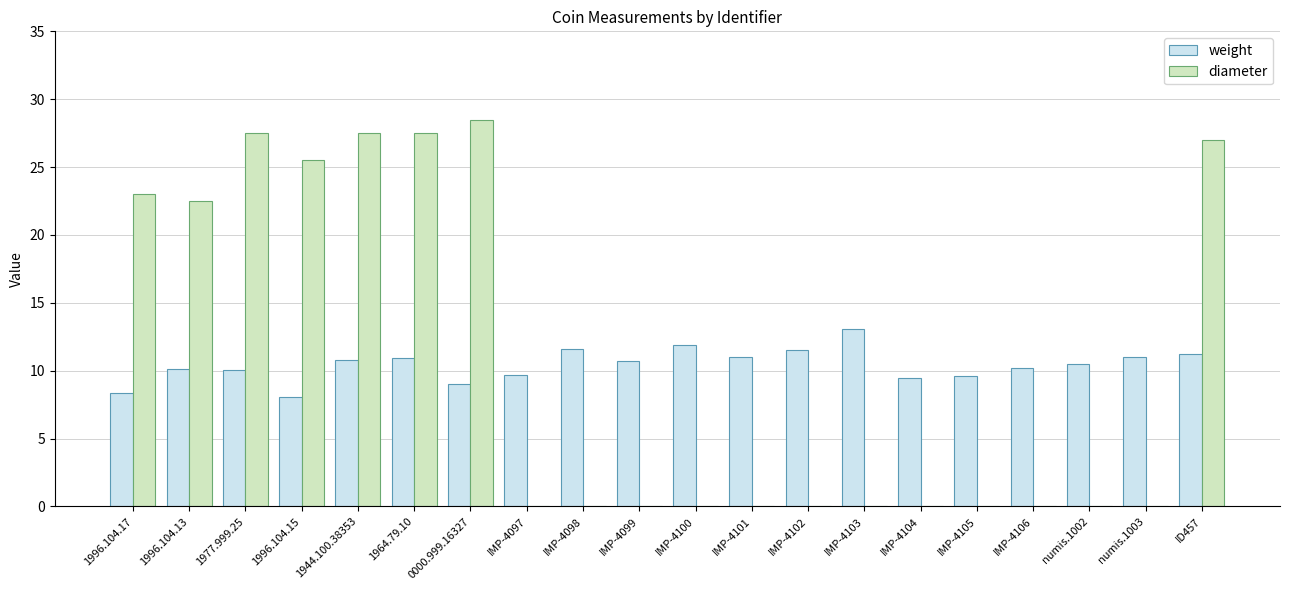

What is the sum of all weight values?

208.8